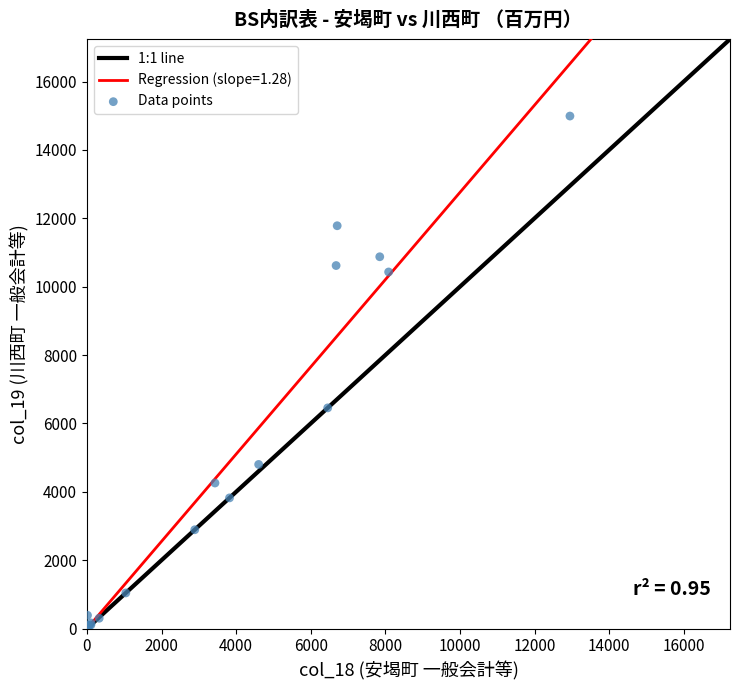

What Y value in the scatter plot is closest to 7497?

6455